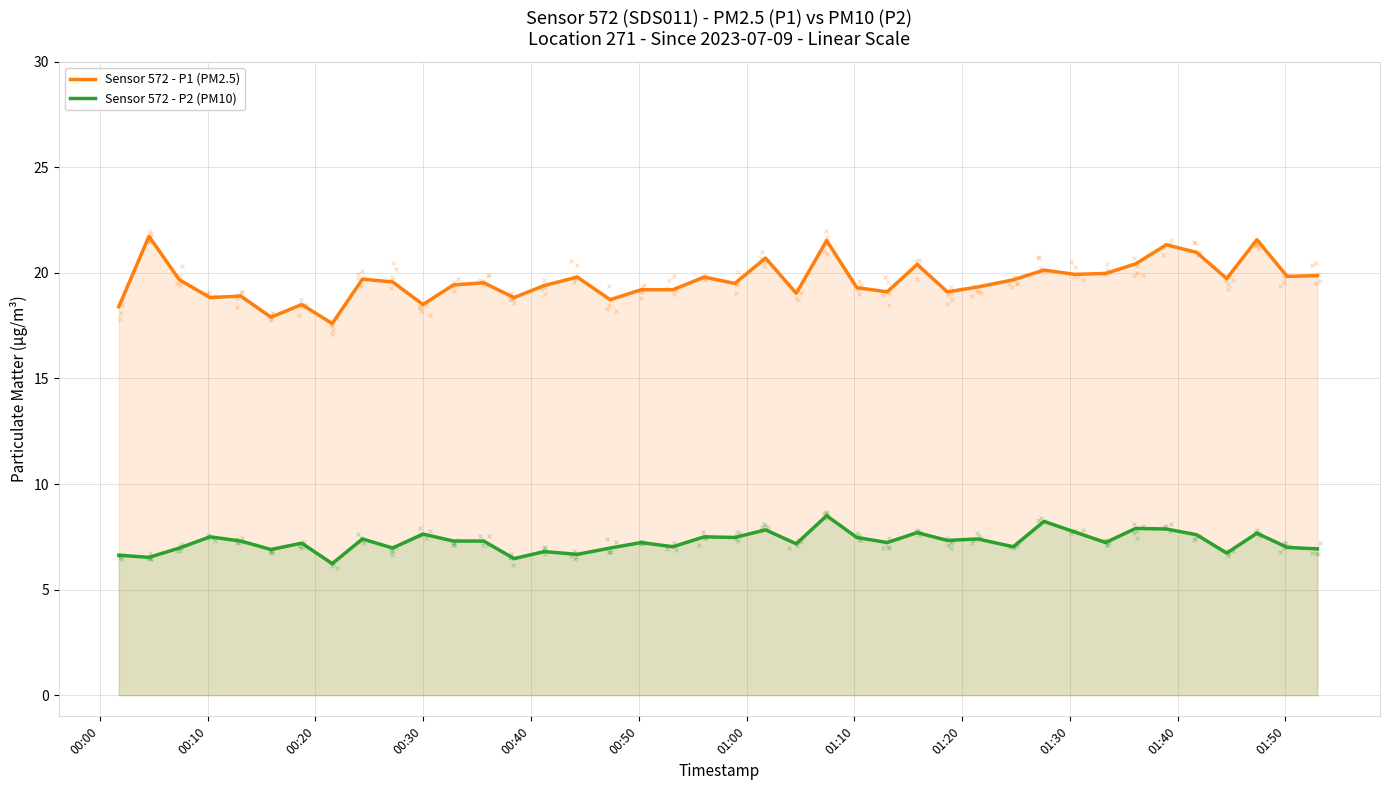

True or false: Sensor 572 - P2 (PM10) and Sensor 572 - P1 (PM2.5) intersect in this chart.

False